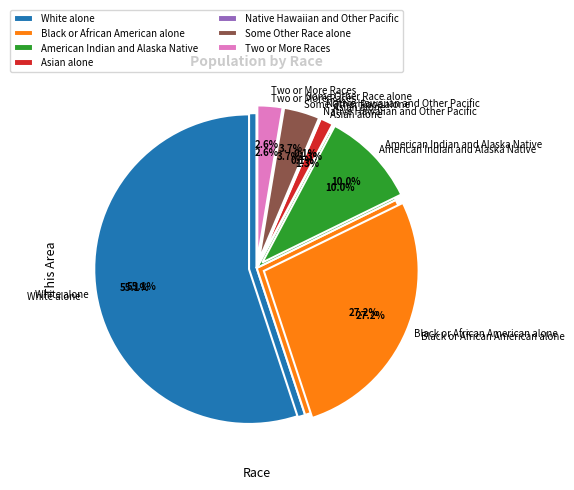

What is the change in value from Black or African American alone to Native Hawaiian and Other Pacific?

-7187